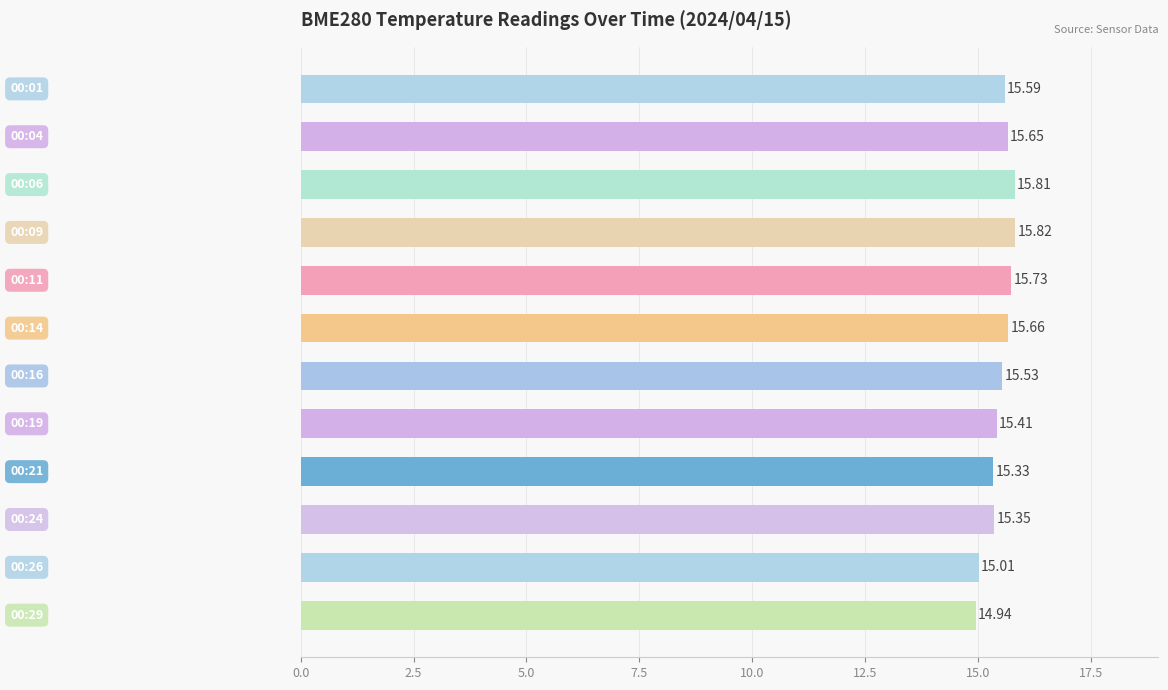

What is the difference between the second highest and minimum values?

0.9